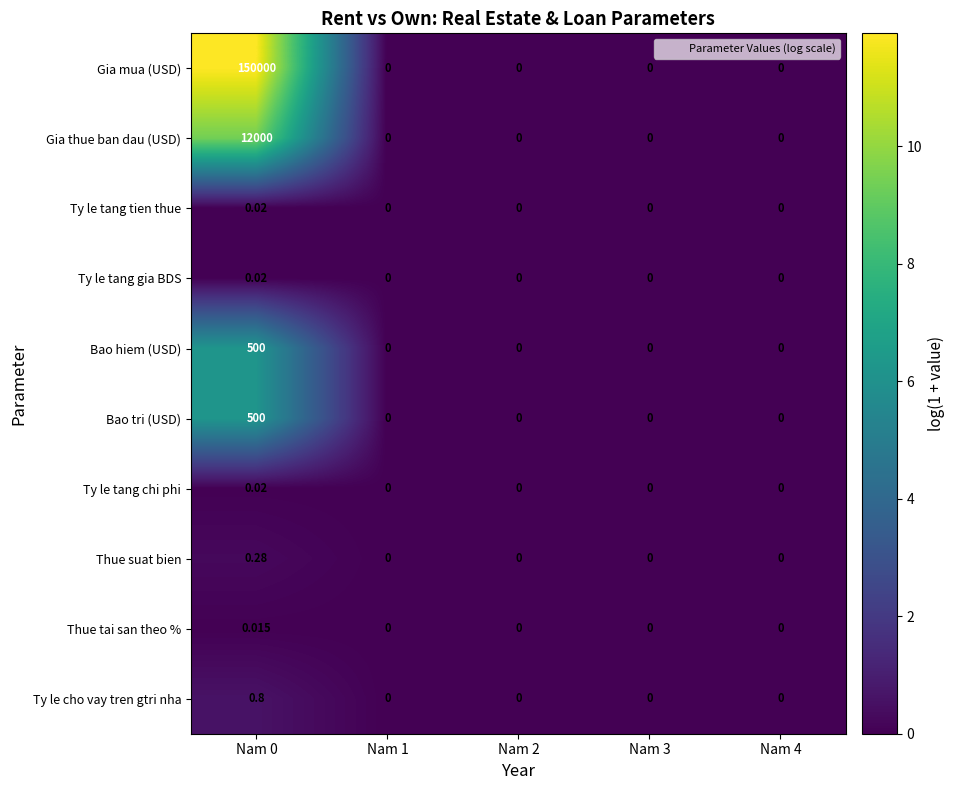

How many values in Ty le tang gia BDS are above zero?

1